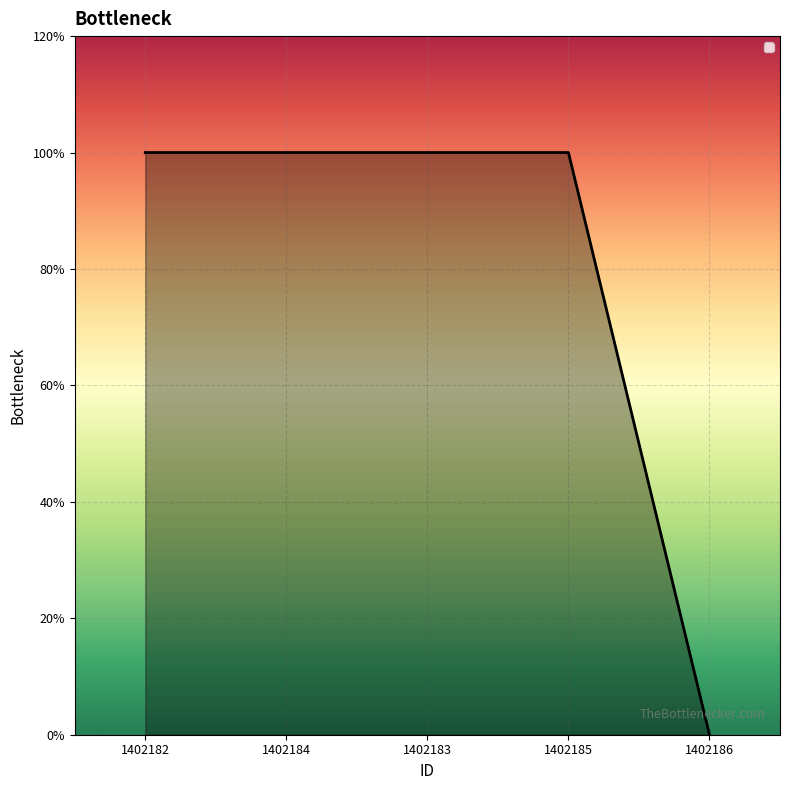

True or false: the data has more than 0 interior local peaks.

False